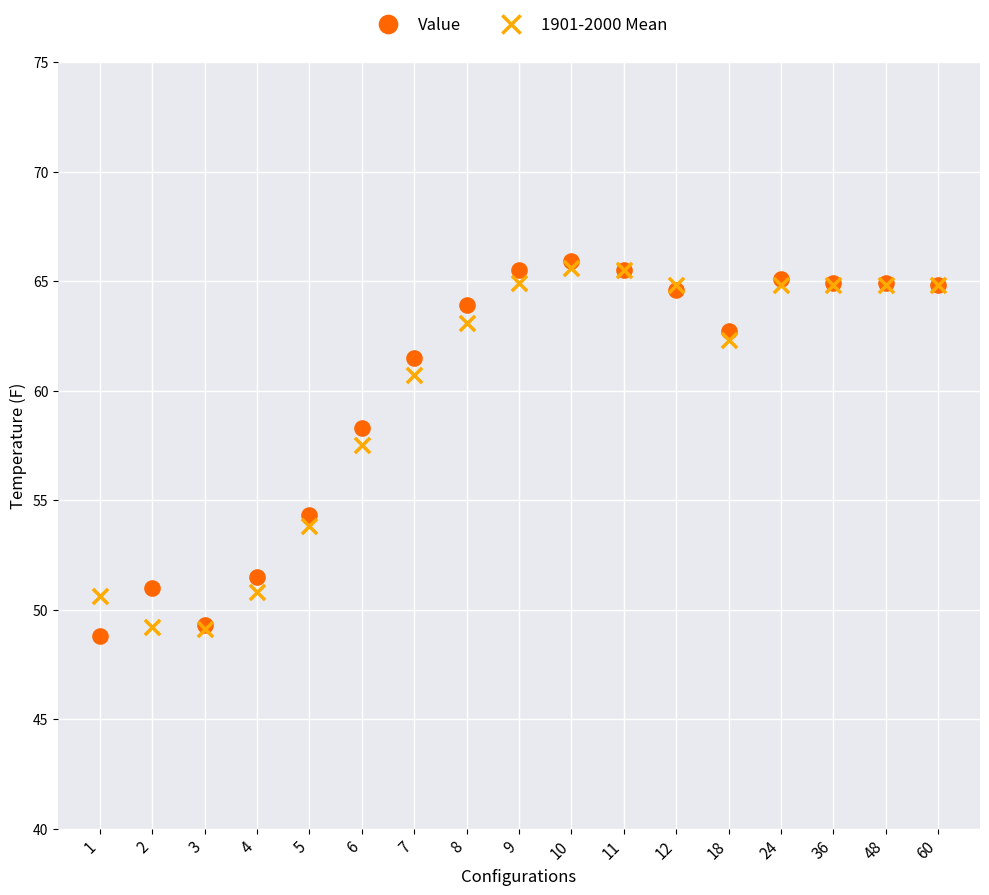

Which series reaches the minimum Y coordinate?

Value